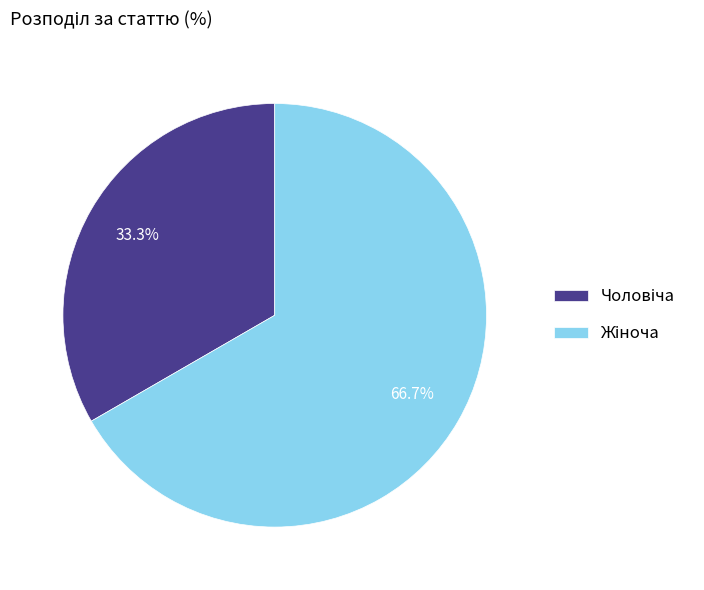

Does any single category account for the majority?

Yes